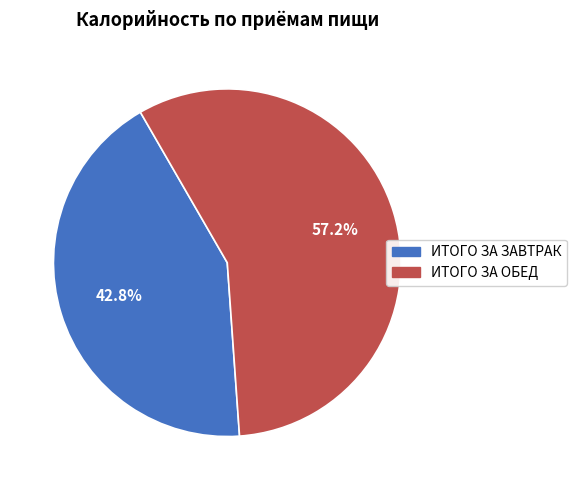

Which slice is the largest?

ИТОГО ЗА ОБЕД